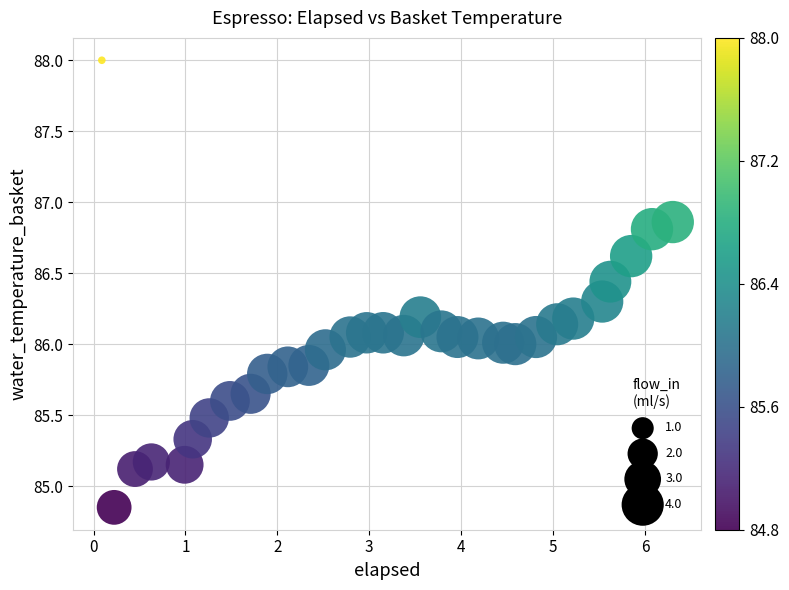

What is the range of X values (max minus min)?

6.2